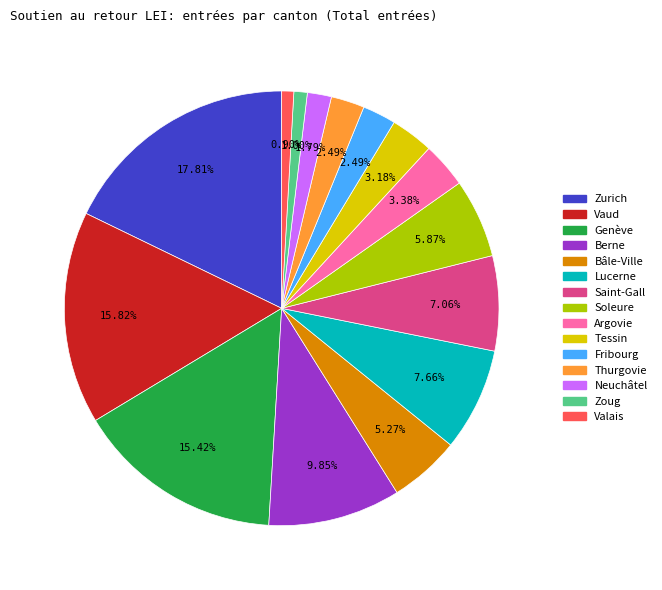

Approximately how many times larger is the value at Zoug compared to Thurgovie?

0.4